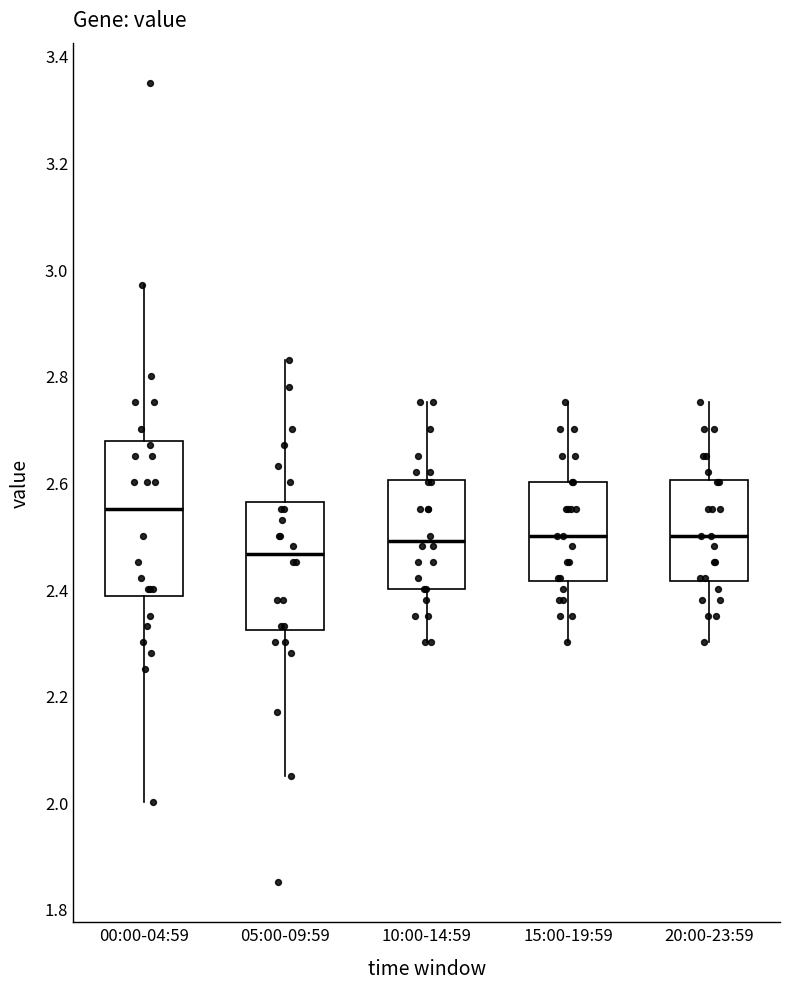

Reading left to right, read every box against the y-axis: the position of its median line, the range the box covers, and the ends of its whiskers. The values are not printed on the chart, so give them approximately, as read against the axis.

00:00-04:59: median 2.56, box 2.38 to 2.68, whiskers 2.00 to 2.98
05:00-09:59: median 2.46, box 2.32 to 2.56, whiskers 2.06 to 2.84
10:00-14:59: median 2.50, box 2.40 to 2.60, whiskers 2.30 to 2.76
15:00-19:59: median 2.50, box 2.42 to 2.60, whiskers 2.30 to 2.76
20:00-23:59: median 2.50, box 2.42 to 2.60, whiskers 2.30 to 2.76